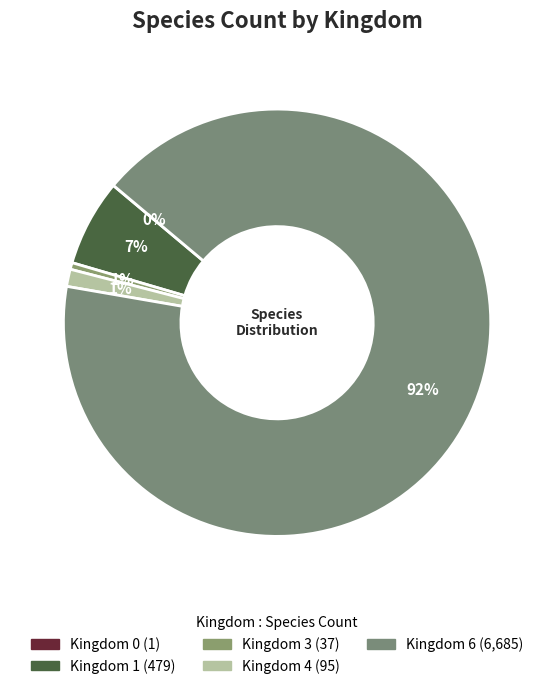

To the nearest percent, what is the average slice percentage?

20%